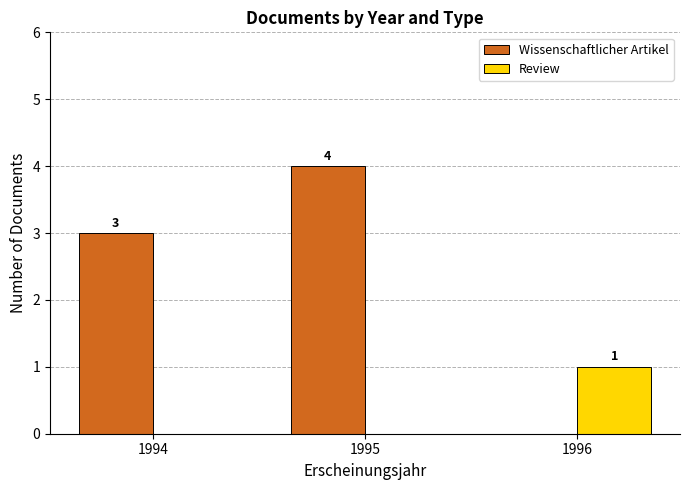

How many categories are shown in the chart?

3